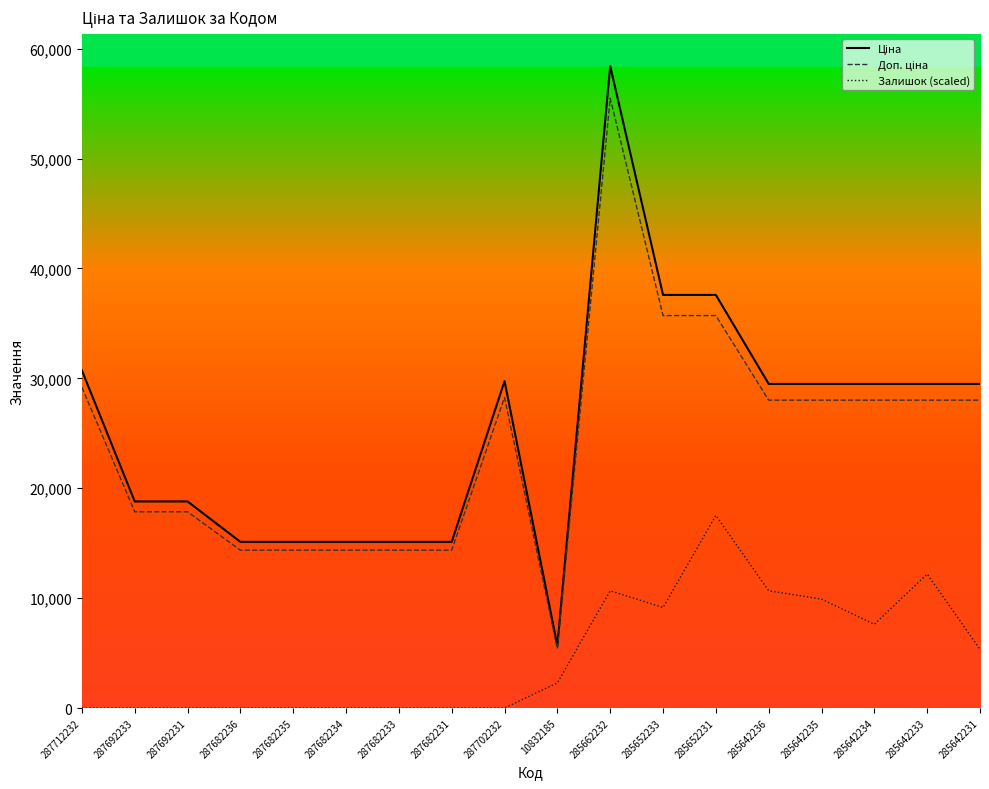

What is the total value across all series at 285652231?

90835.5